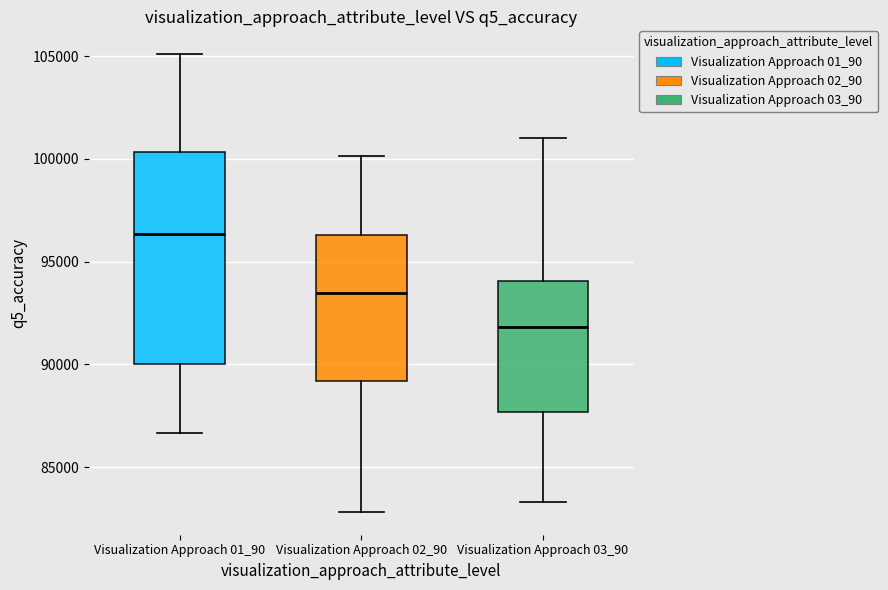

Reading left to right, read every box against the y-axis: the position of its median line, the range the box covers, and the ends of its whiskers. The values are not printed on the chart, so give them approximately, as read against the axis.

Visualization Approach 01_90: median 96500, box 90000 to 100500, whiskers 86500 to 105000
Visualization Approach 02_90: median 93500, box 89000 to 96500, whiskers 83000 to 100000
Visualization Approach 03_90: median 92000, box 87500 to 94000, whiskers 83500 to 101000